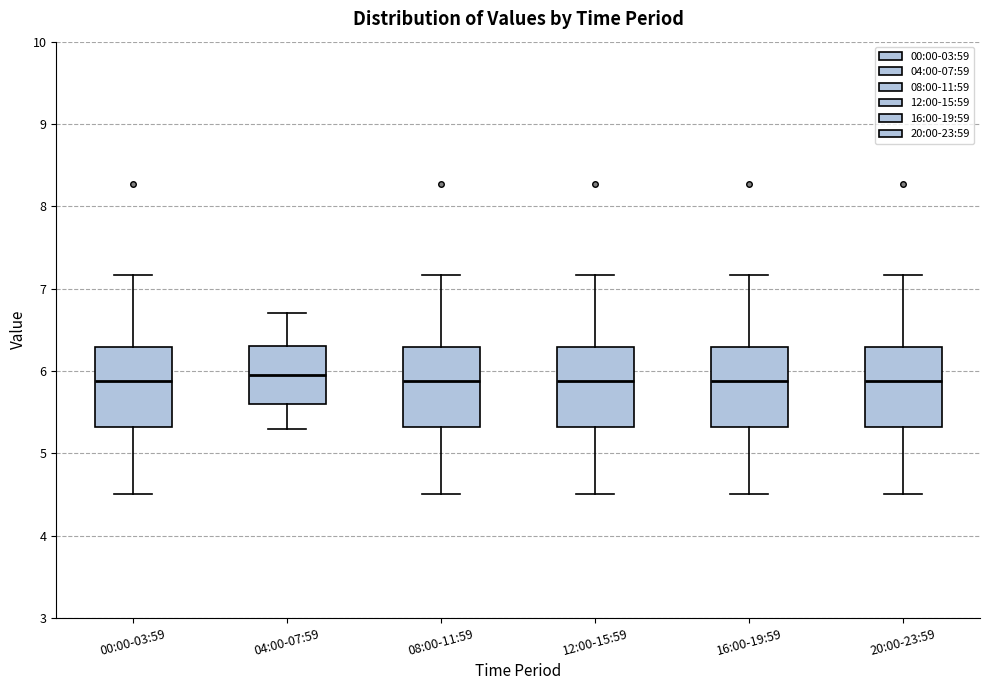

Where does the upper whisker of the box for 20:00-23:59 end on the y-axis? The values are not printed on the chart, so give them approximately, as read against the axis.

7.2